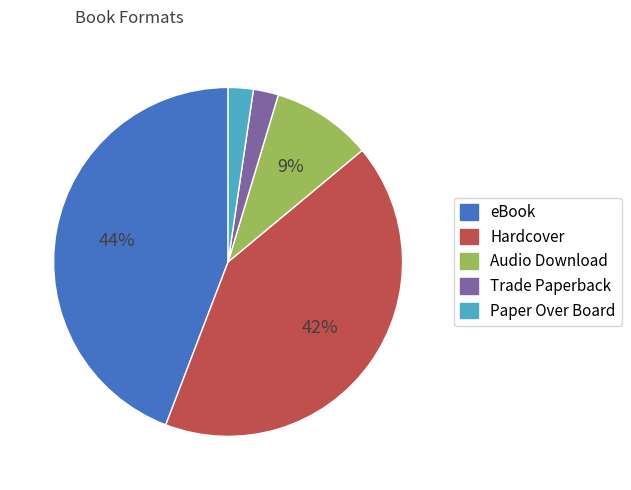

Is there a majority slice in this chart?

No